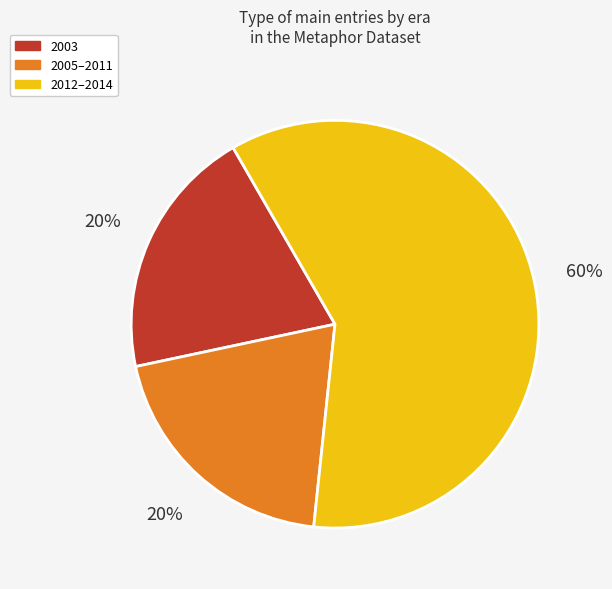

Approximately how many times larger is the value at 2012–2014 compared to 2003?

3.0